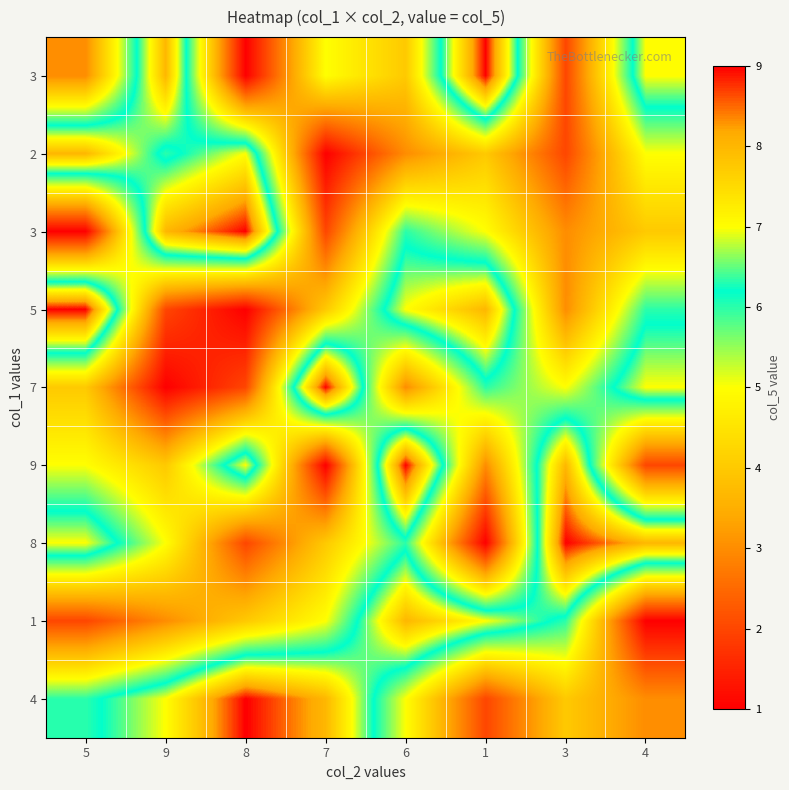

What is the maximum value shown in the chart?

9